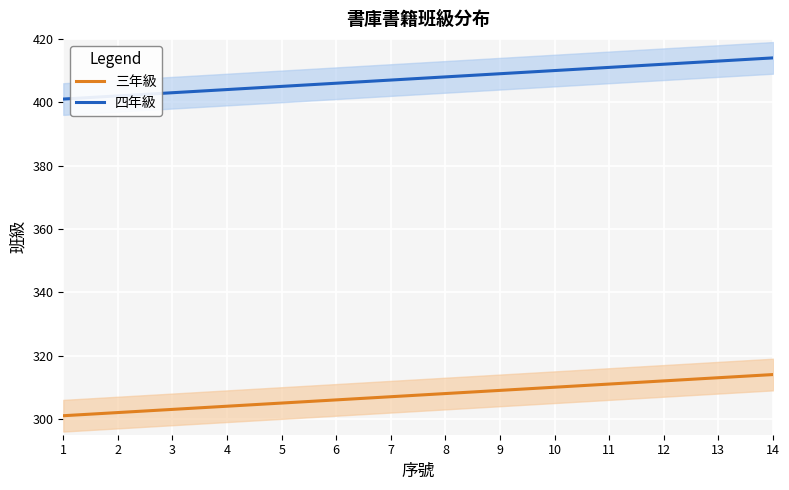

What is the highest value of the 三年級 series?

314